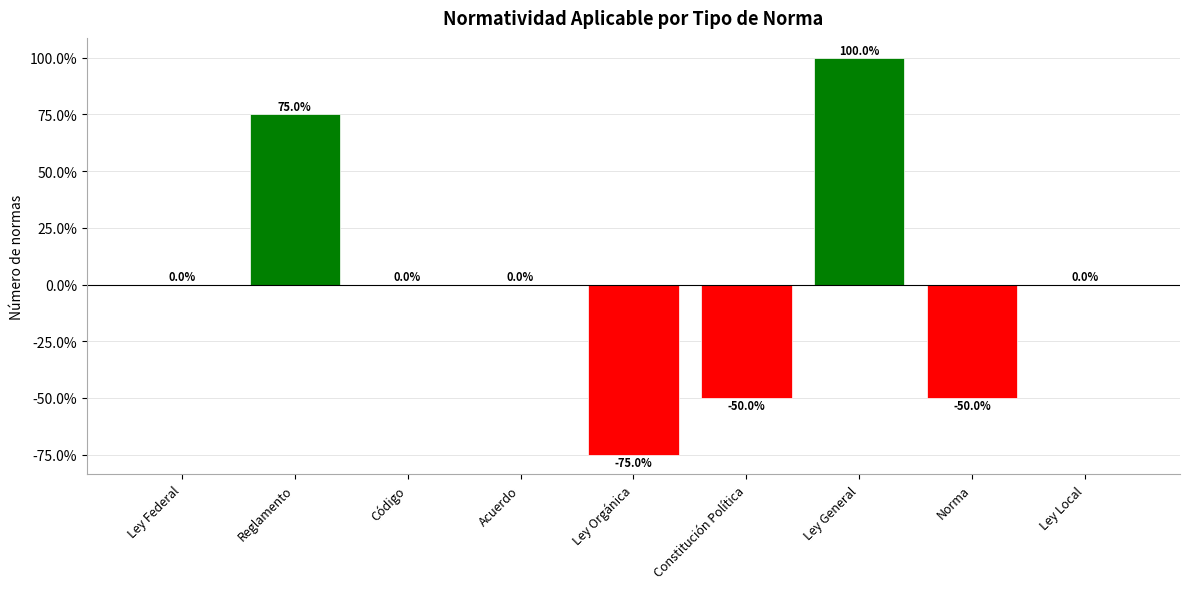

What is the approximate value at Ley General?

1.0